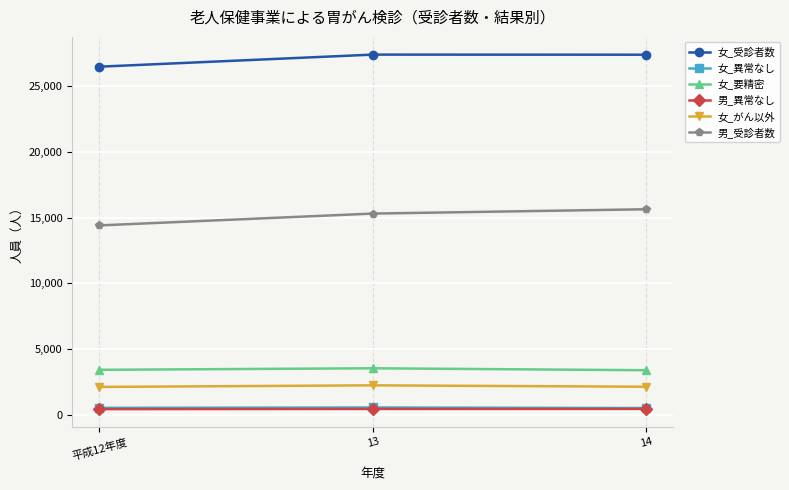

What is the difference between the 女_がん以外 values at 14 and 平成12年度?

15